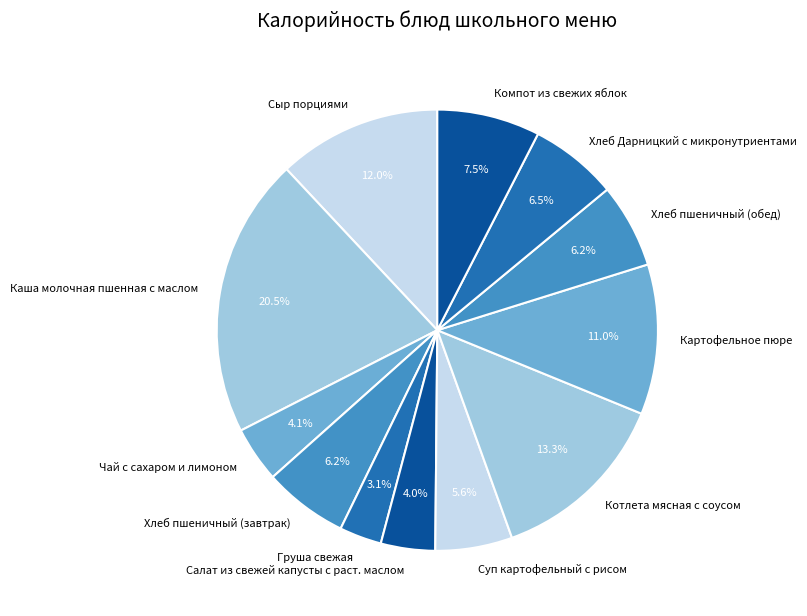

Which has a higher value, Сыр порциями or Суп картофельный с рисом?

Сыр порциями